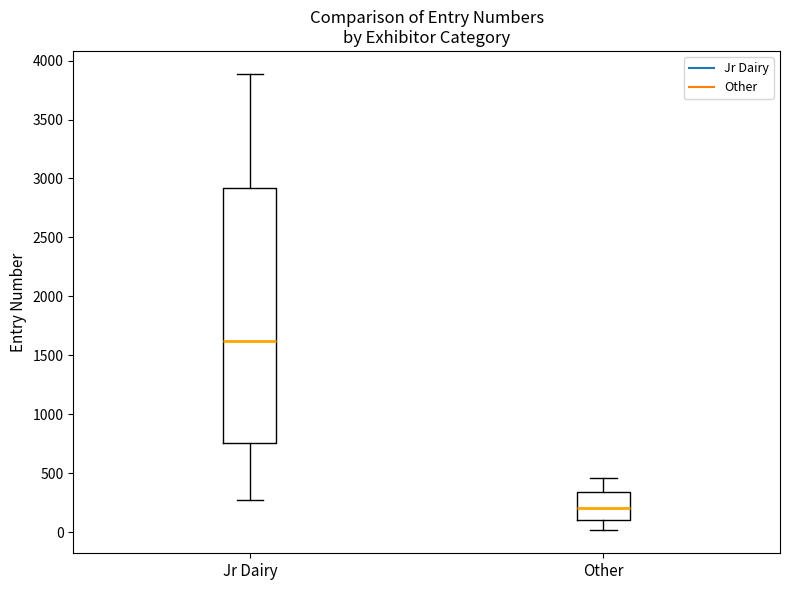

Where is the lower edge of the box for Other on the y-axis? The values are not printed on the chart, so give them approximately, as read against the axis.

100